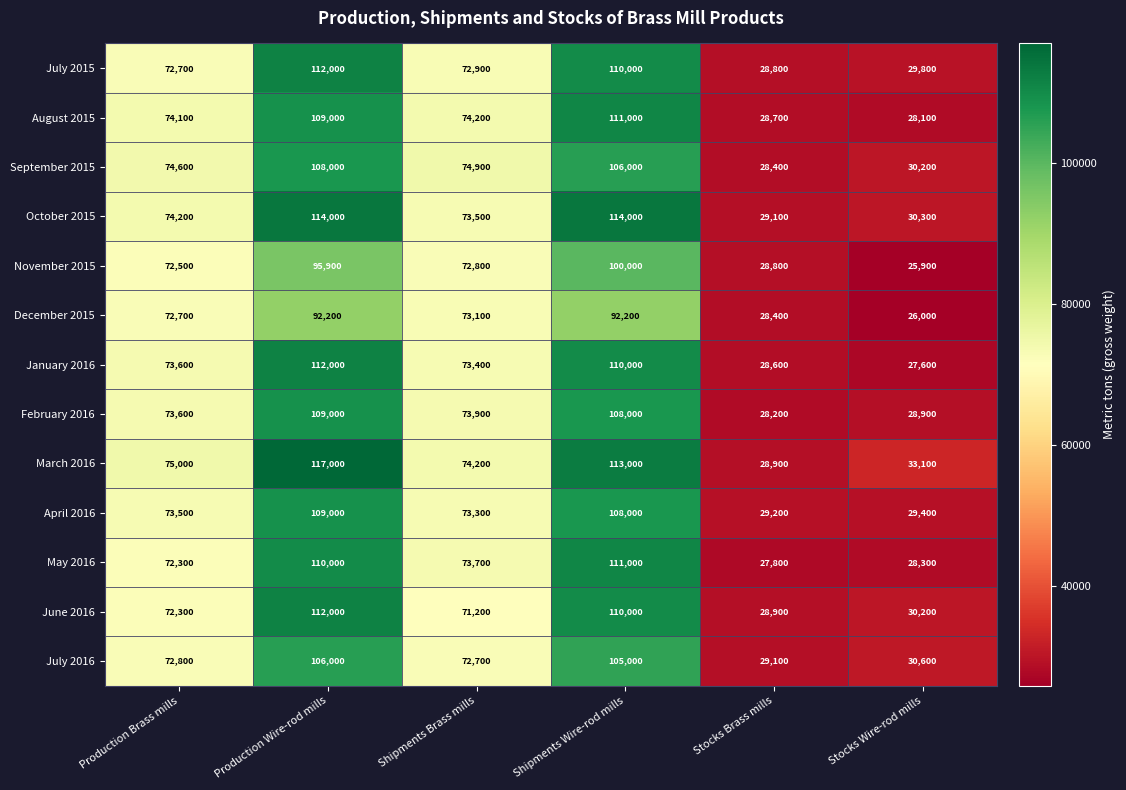

Read the February 2016 value at Production Brass mills, to the nearest 50.

73600